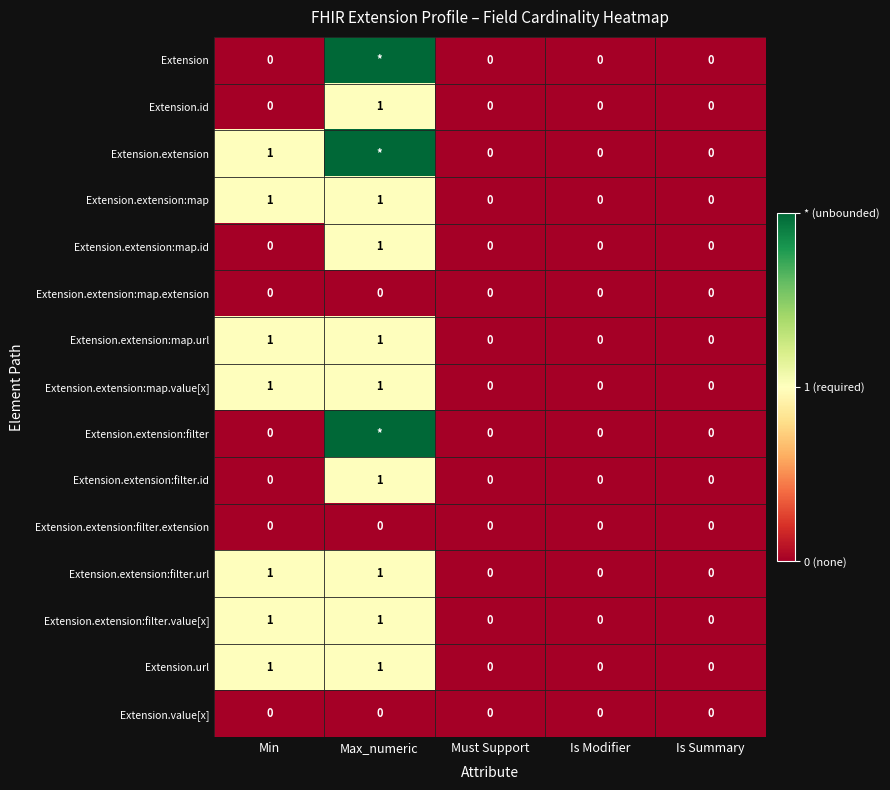

True or false: Extension.extension:map has a value of -1 at Must Support.

False